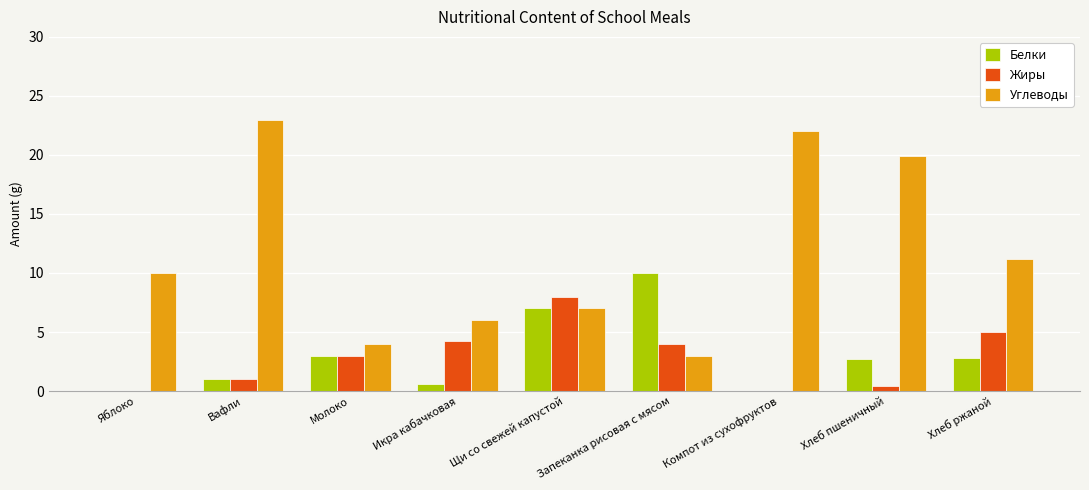

What is the total value across all series at Компот из сухофруктов?

22.0